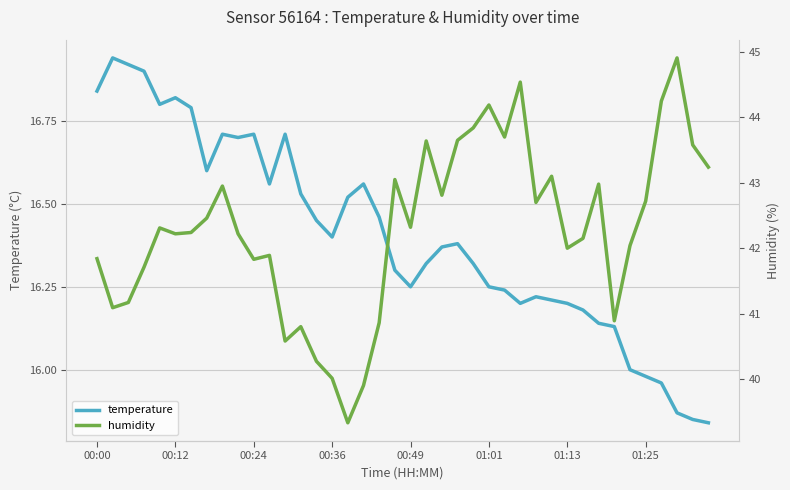

Reading left to right, list all the values displayed in this chart.

temperature: 16.8	16.9	16.9	16.9	16.8	16.8	16.8	16.6	16.7	16.7	16.7	16.6	16.7	16.5	16.4	16.4	16.5	16.6	16.5	16.3	16.2	16.3	16.4	16.4	16.3	16.2	16.2	16.2	16.2	16.2	16.2	16.2	16.1	16.1	16.0	16.0	16.0	15.9	15.8	15.8
humidity: 41.8	41.1	41.2	41.7	42.3	42.2	42.2	42.5	43.0	42.2	41.8	41.9	40.6	40.8	40.3	40.0	39.3	39.9	40.9	43.0	42.3	43.6	42.8	43.6	43.8	44.2	43.7	44.5	42.7	43.1	42.0	42.1	43.0	40.9	42.0	42.7	44.2	44.9	43.6	43.2